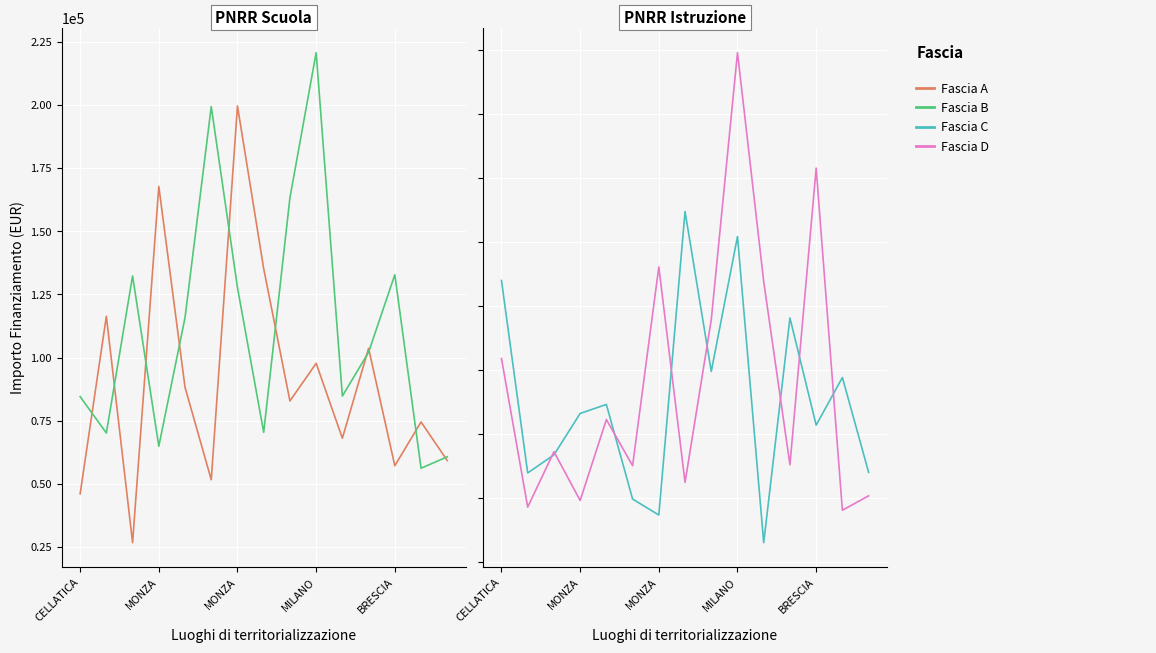

Between MONZA and 9, which is larger?

9